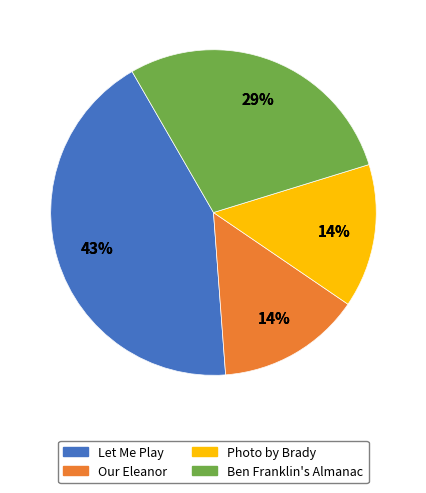

Count the number of slices in the pie.

4